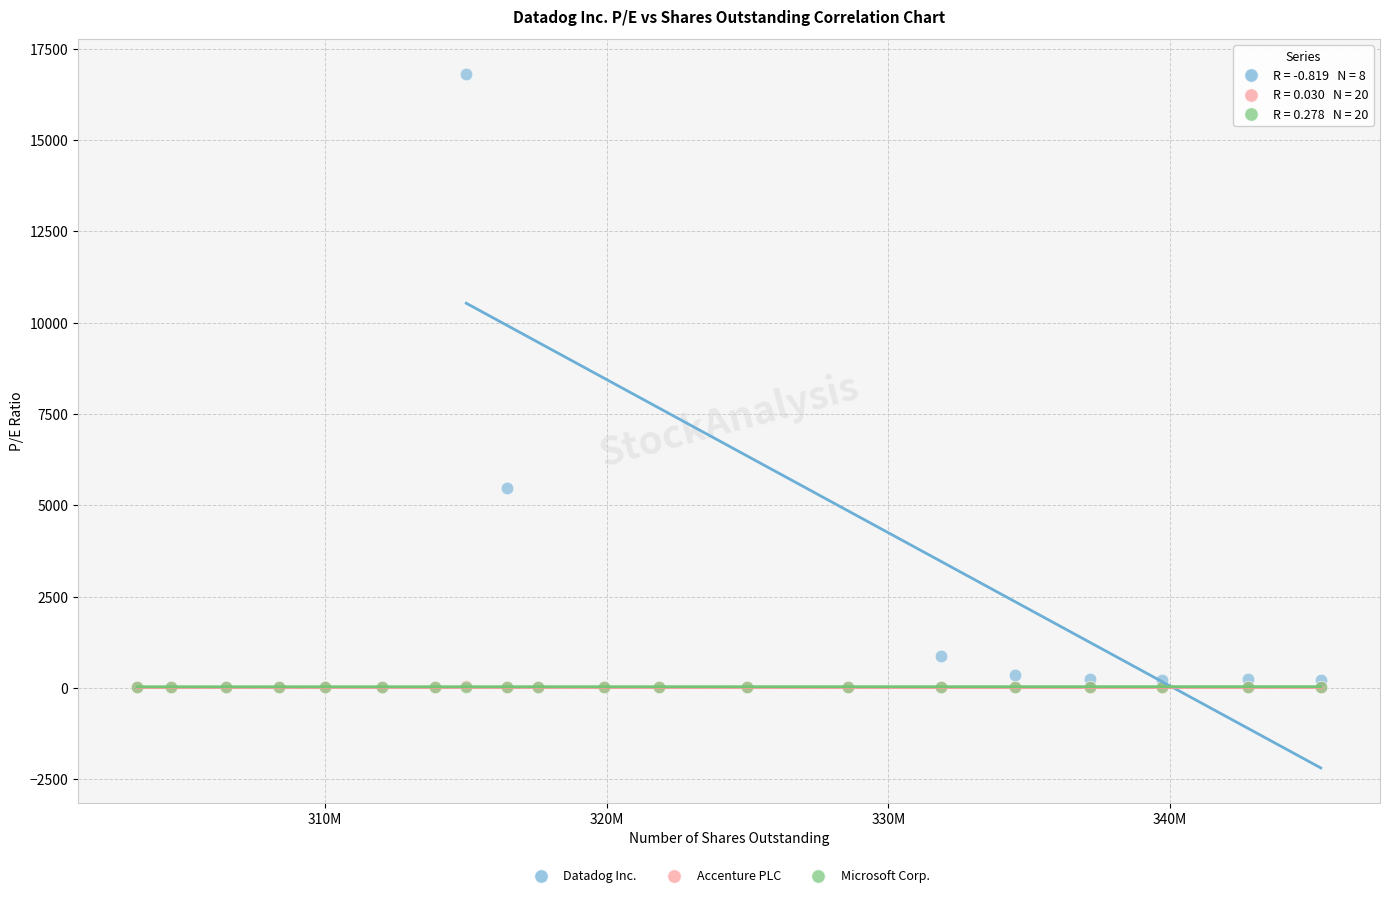

What are all the series names shown in the legend?

Datadog Inc., Accenture PLC, Microsoft Corp.